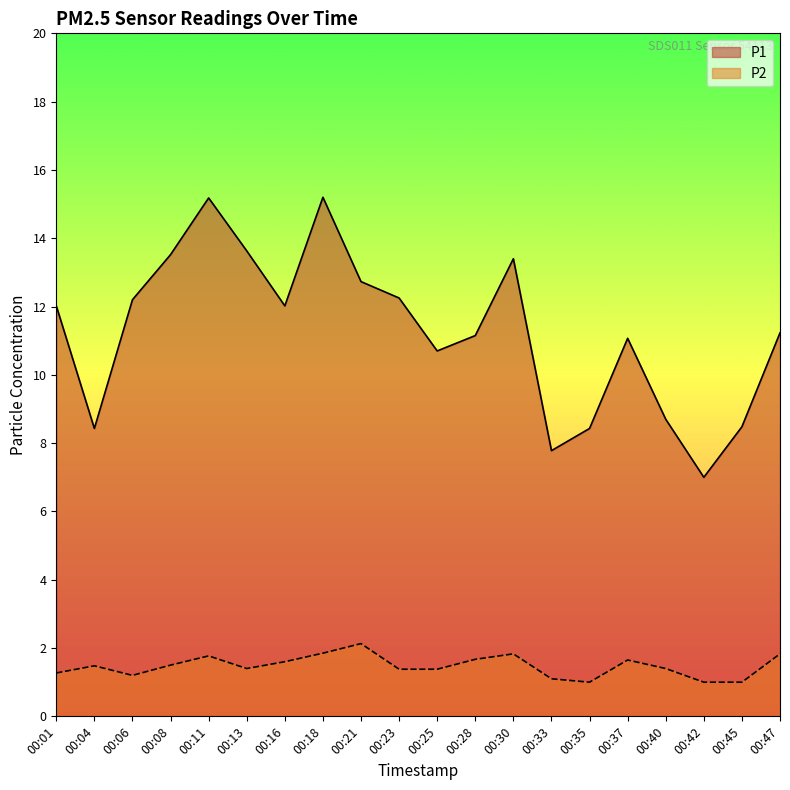

Which has a higher value, 00:04 or 00:35?

00:04